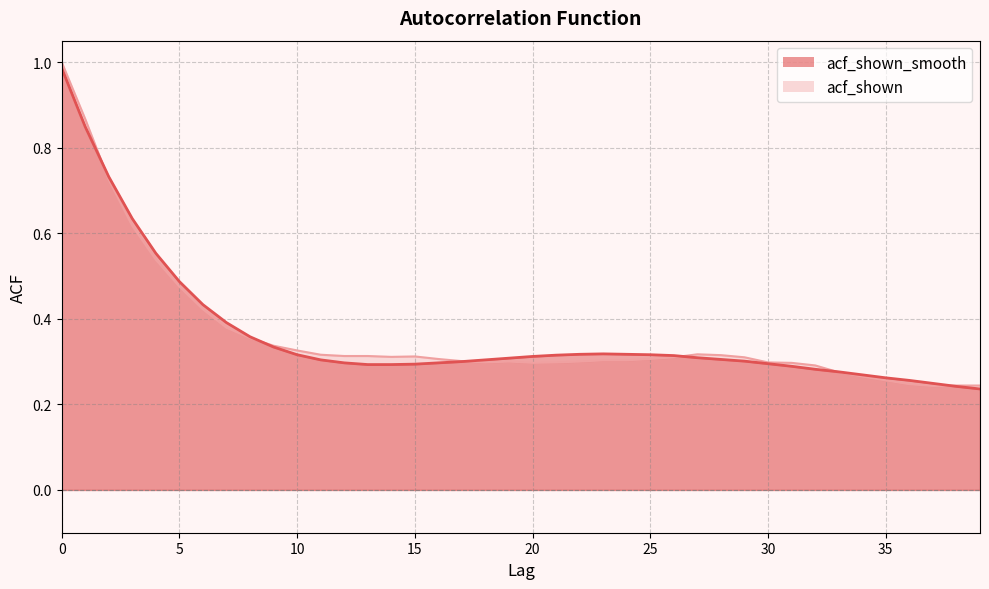

Reading left to right, what are all the values shown in this chart?

acf_shown_smooth: 0=1.0	1=0.8	2=0.7	3=0.6	4=0.6	5=0.5	6=0.4	7=0.4	8=0.4	9=0.3	10=0.3	11=0.3	12=0.3	13=0.3	14=0.3	15=0.3	16=0.3	17=0.3	18=0.3	19=0.3	20=0.3	21=0.3	22=0.3	23=0.3	24=0.3	25=0.3	26=0.3	27=0.3	28=0.3	29=0.3	30=0.3	31=0.3	32=0.3	33=0.3	34=0.3	35=0.3	36=0.3	37=0.2	38=0.2	39=0.2
acf_shown: 0=1.0	1=0.9	2=0.7	3=0.6	4=0.5	5=0.5	6=0.4	7=0.4	8=0.4	9=0.3	10=0.3	11=0.3	12=0.3	13=0.3	14=0.3	15=0.3	16=0.3	17=0.3	18=0.3	19=0.3	20=0.3	21=0.3	22=0.3	23=0.3	24=0.3	25=0.3	26=0.3	27=0.3	28=0.3	29=0.3	30=0.3	31=0.3	32=0.3	33=0.3	34=0.3	35=0.3	36=0.2	37=0.2	38=0.2	39=0.2